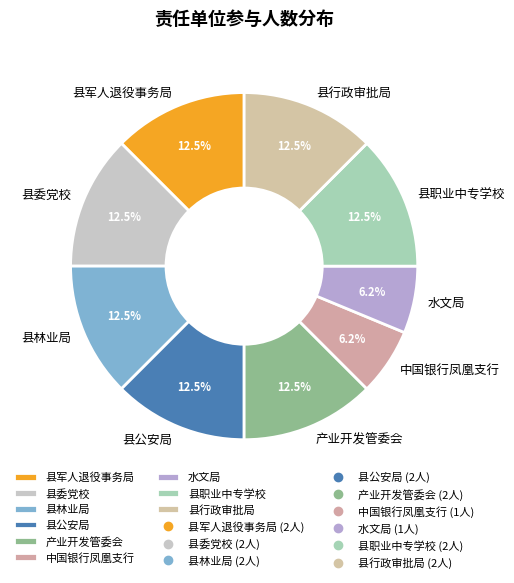

Is 县林业局 the majority of the pie?

No